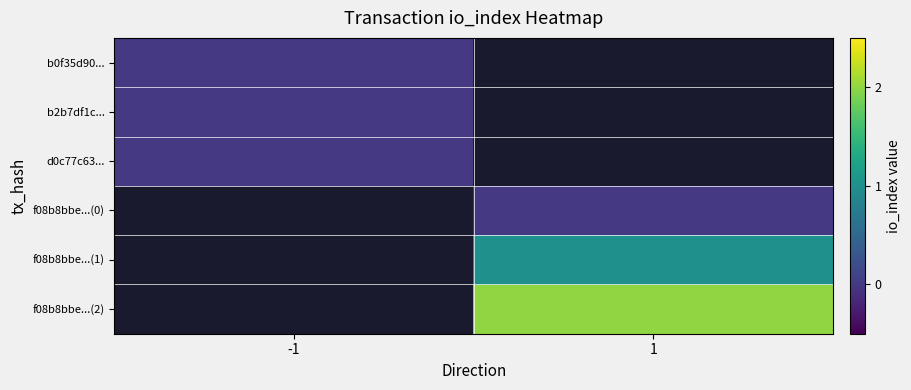

Is the value of f08b8bbe...(1) at 1 greater than the value of b2b7df1c... at -1?

Yes